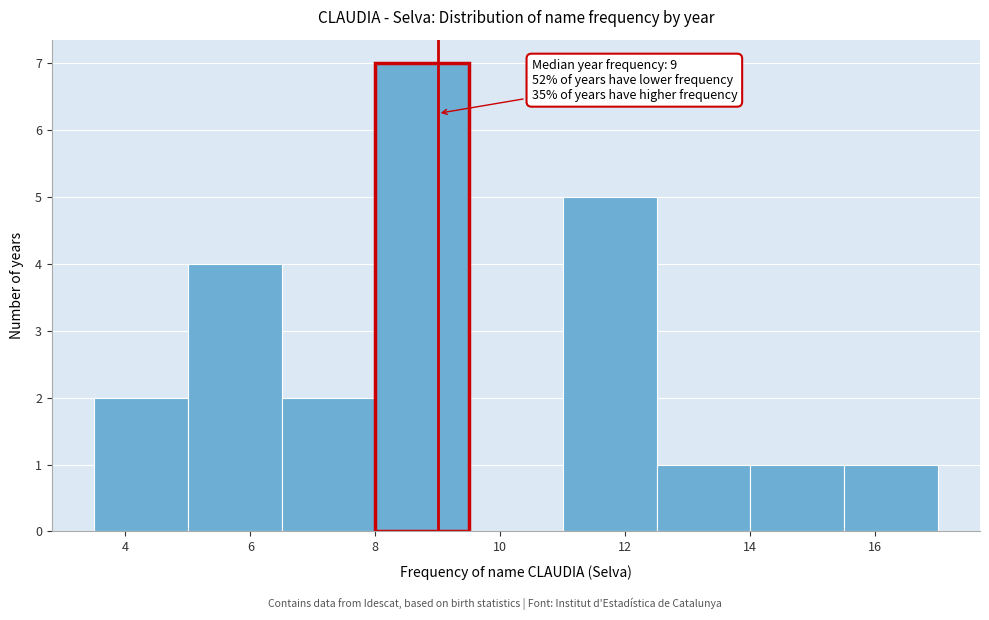

Over which range of the x-axis is the bar tallest?

8.0 to 9.5